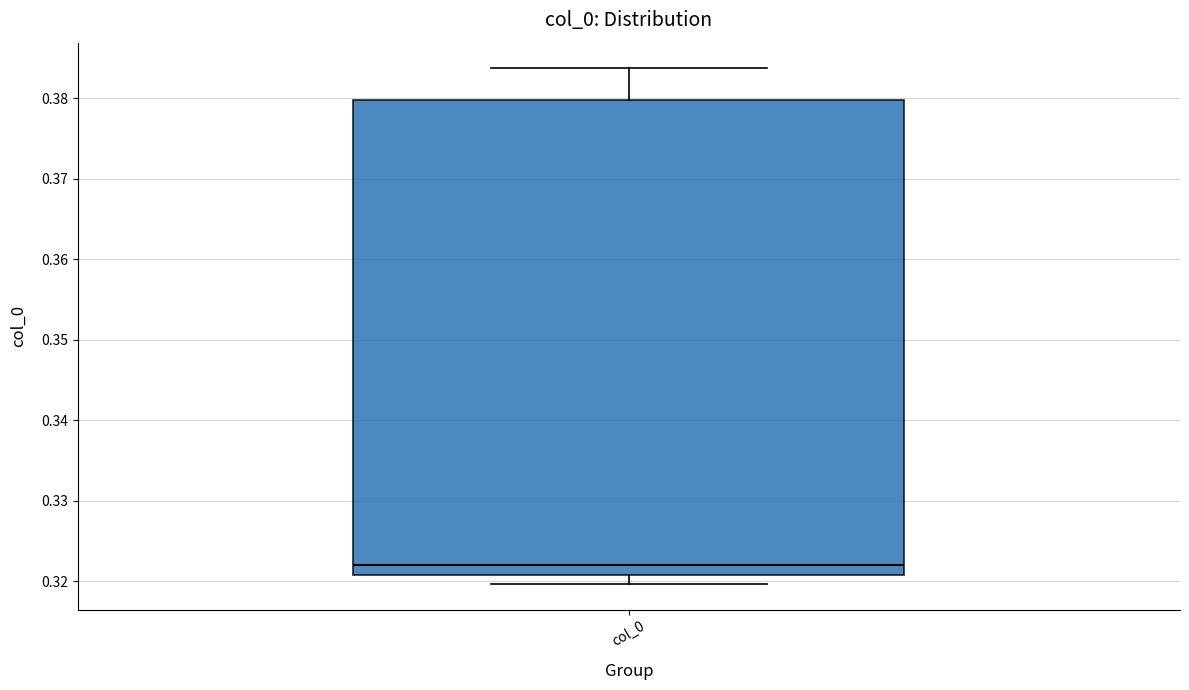

Where does the upper whisker of the box for col_0 end on the y-axis? The values are not printed on the chart, so give them approximately, as read against the axis.

0.384